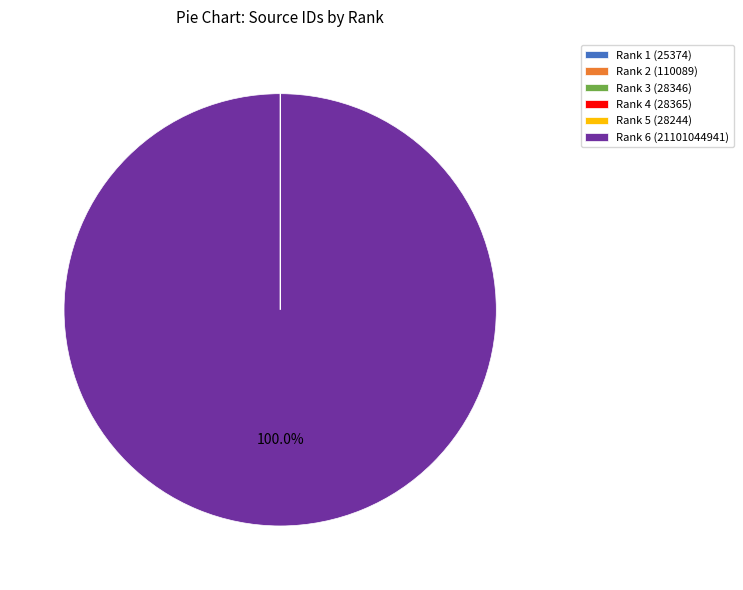

Is there any slice that represents more than half of the pie?

Yes